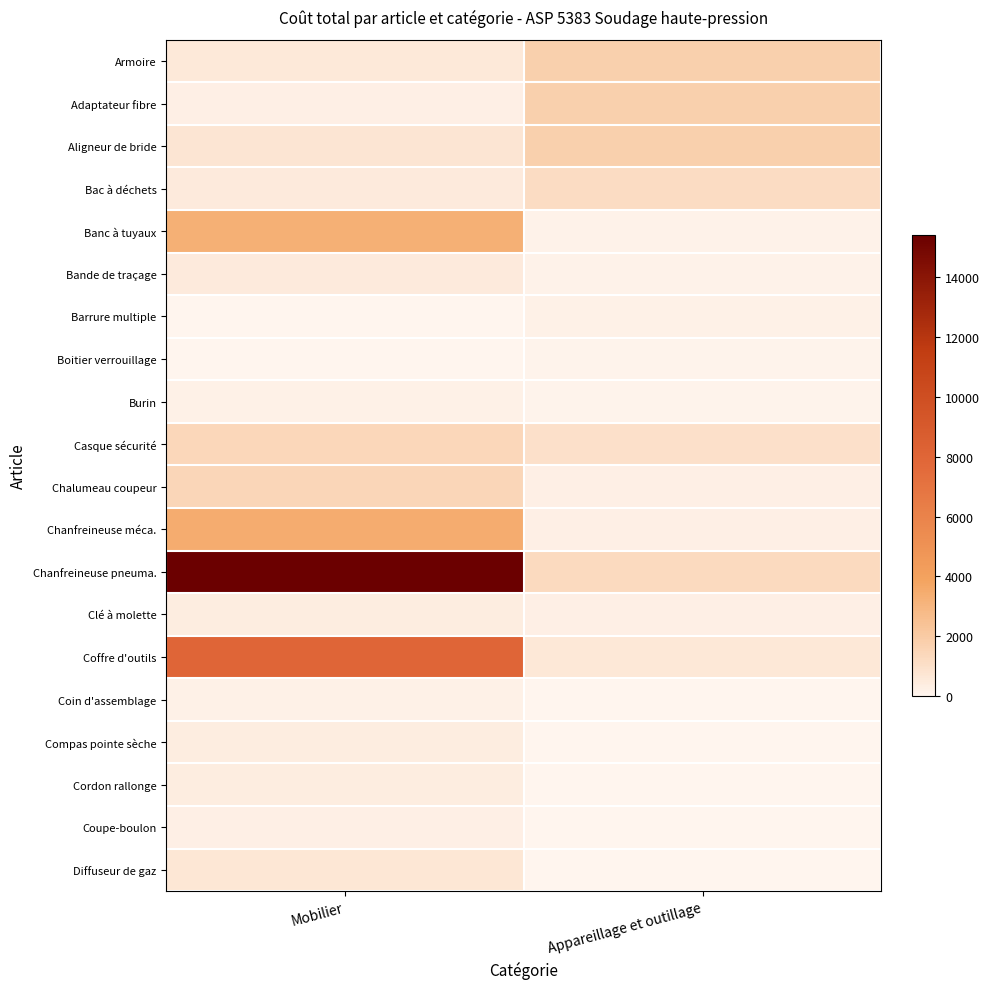

What is the spread (max minus min) of values at Mobilier?

15379.4